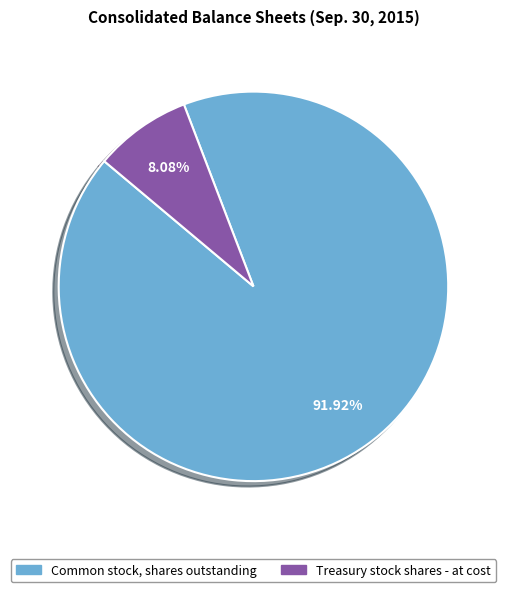

What percentage is the Treasury stock shares - at cost slice, to the nearest percent?

8%